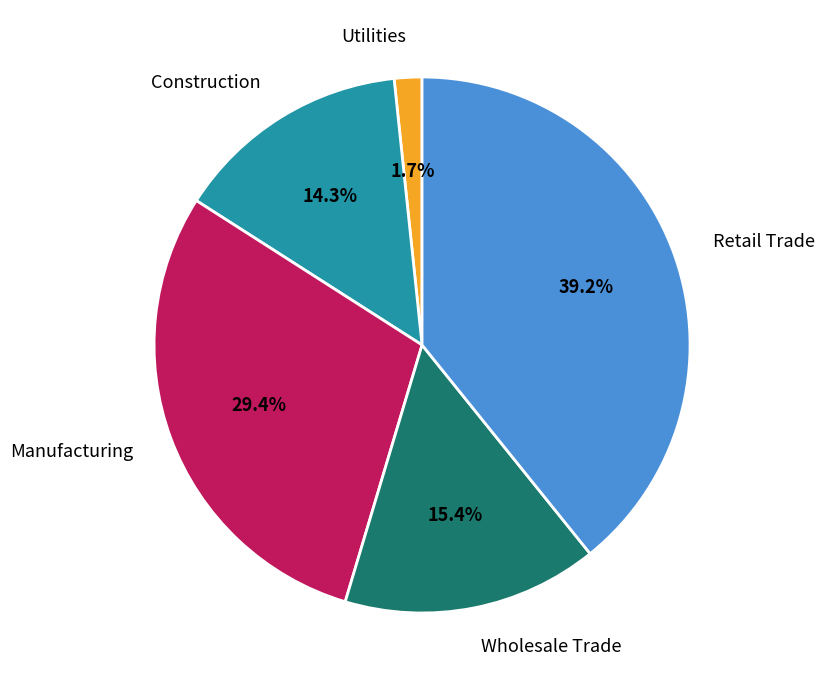

To the nearest percent, what is the combined percentage of Wholesale Trade and Construction?

30%